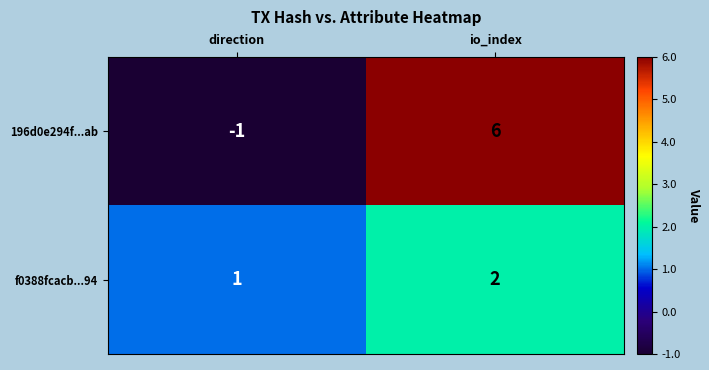

What is the maximum value shown in the chart?

6